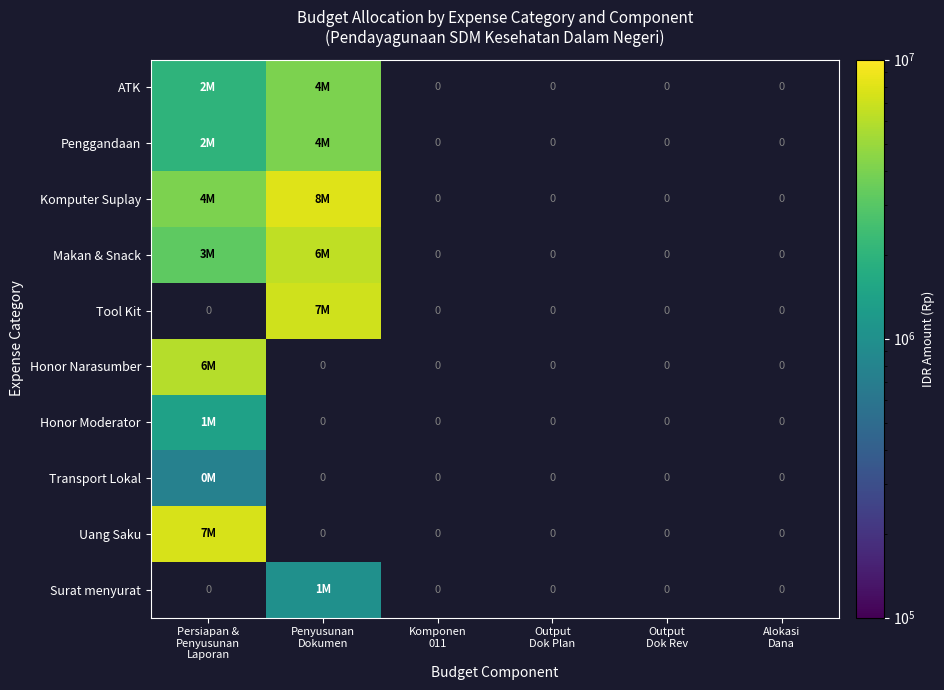

Rank the categories by ATK value from highest to lowest.

Penyusunan Dokumen, Persiapan & Penyusunan Laporan, Komponen 011, Output Dok Plan, Output Dok Rev, Alokasi Dana